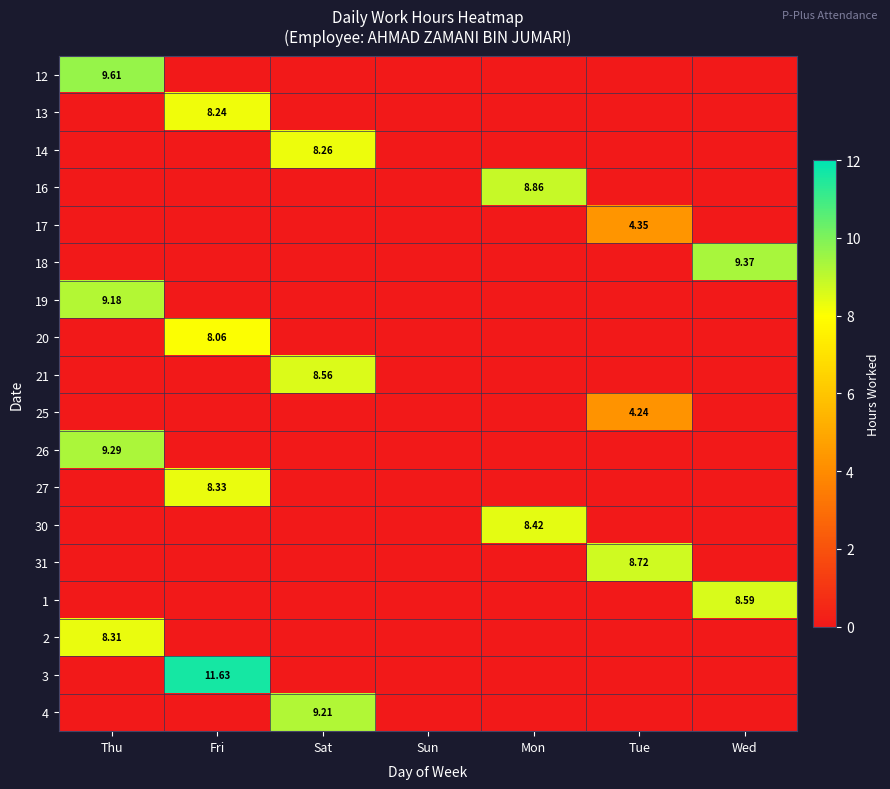

At how many categories does at least one series exceed 6?

6